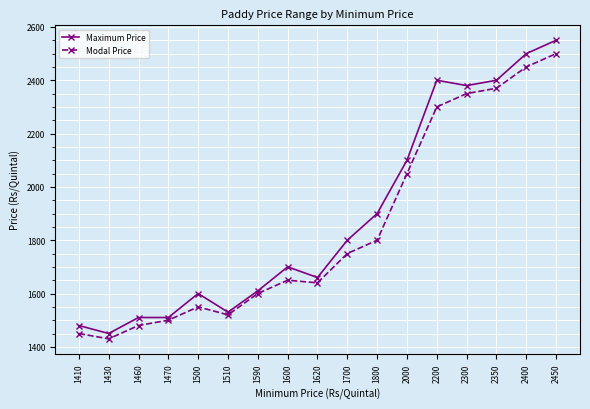

True or false: Modal Price and Maximum Price intersect in this chart.

False